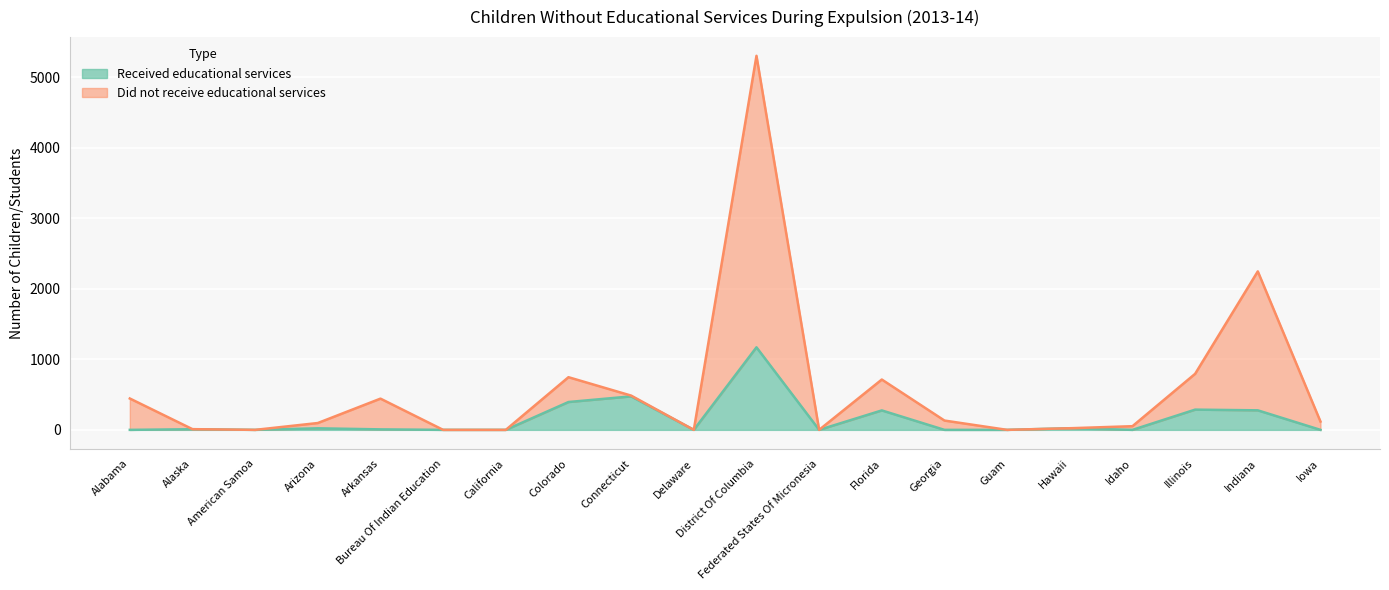

Between Arizona and Arkansas, which series saw the biggest shift?

Did not receive educational services